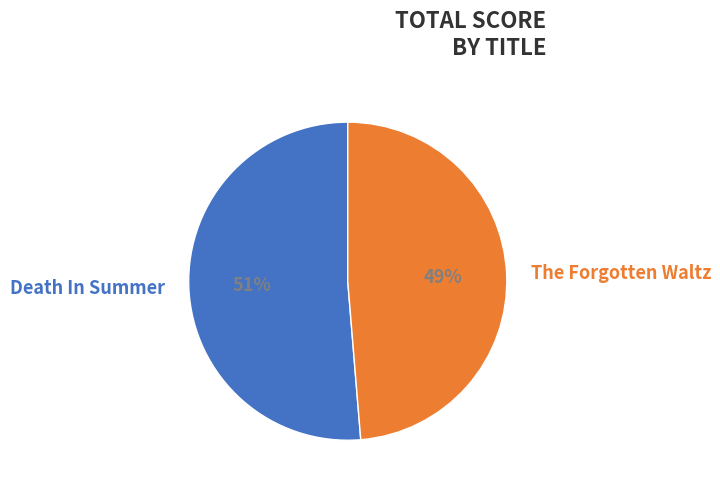

Do Death In Summer and The Forgotten Waltz together represent more than half of the pie?

Yes